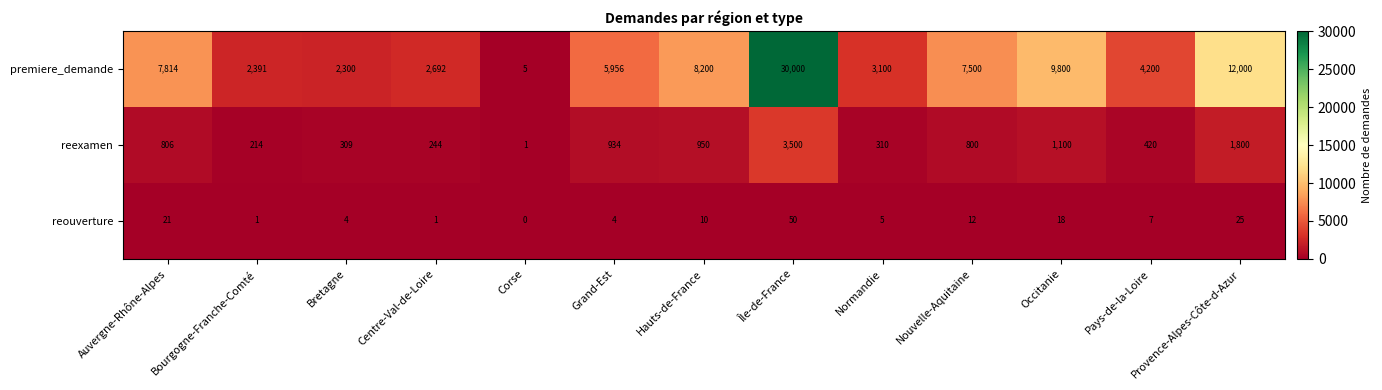

Between Centre-Val-de-Loire and Corse, which series saw the biggest shift?

premiere_demande